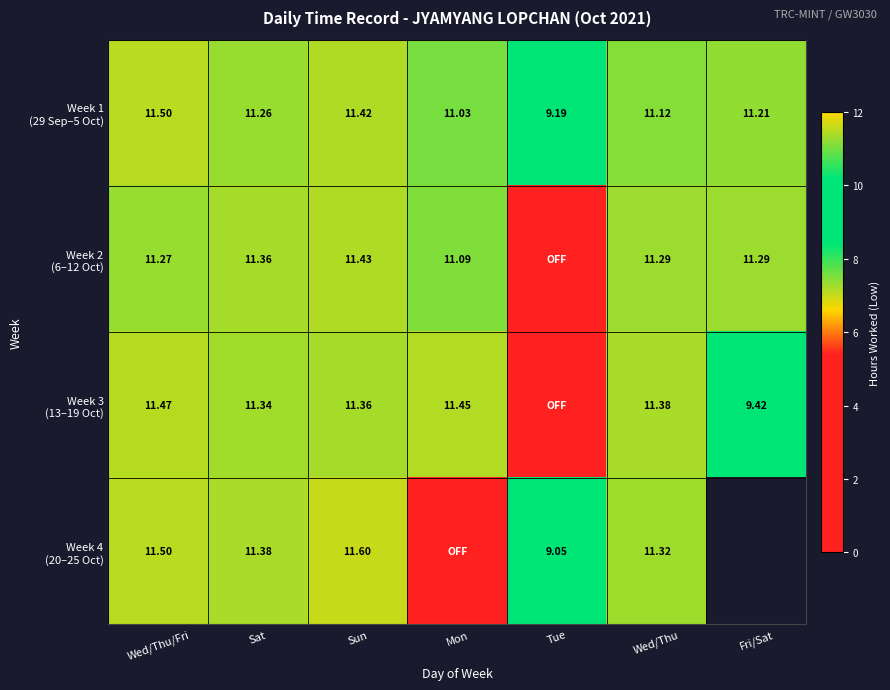

Is it true that Week 1 (29 Sep–5 Oct) equals 5.4 at Wed/Thu/Fri?

False